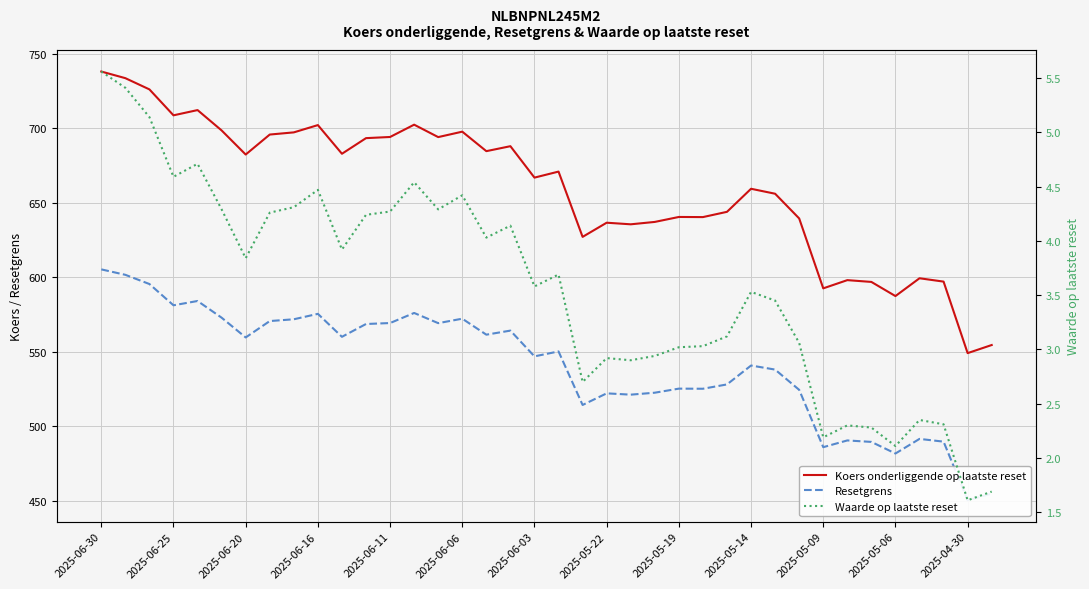

What value does the Koers onderliggende op laatste reset series have at 2025-05-06?

587.3